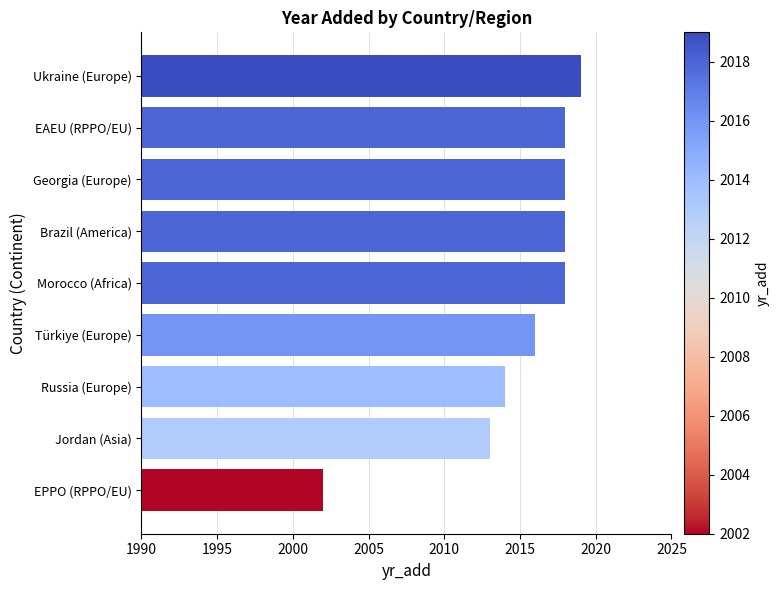

The chart shows a value of 681 at Brazil (America). True or false?

False